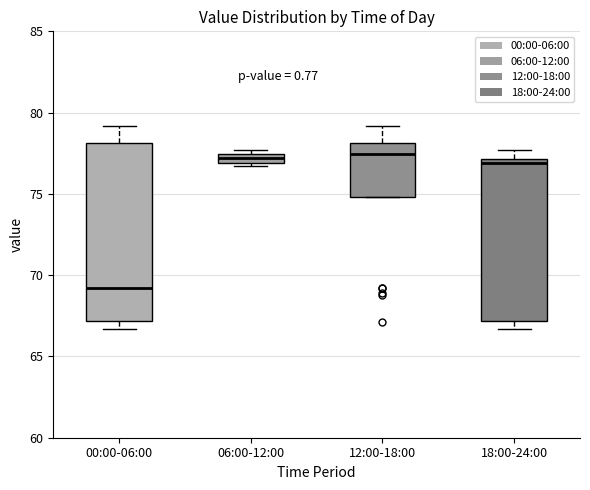

Where is the upper edge of the box for 00:00-06:00 on the y-axis? The values are not printed on the chart, so give them approximately, as read against the axis.

78.0